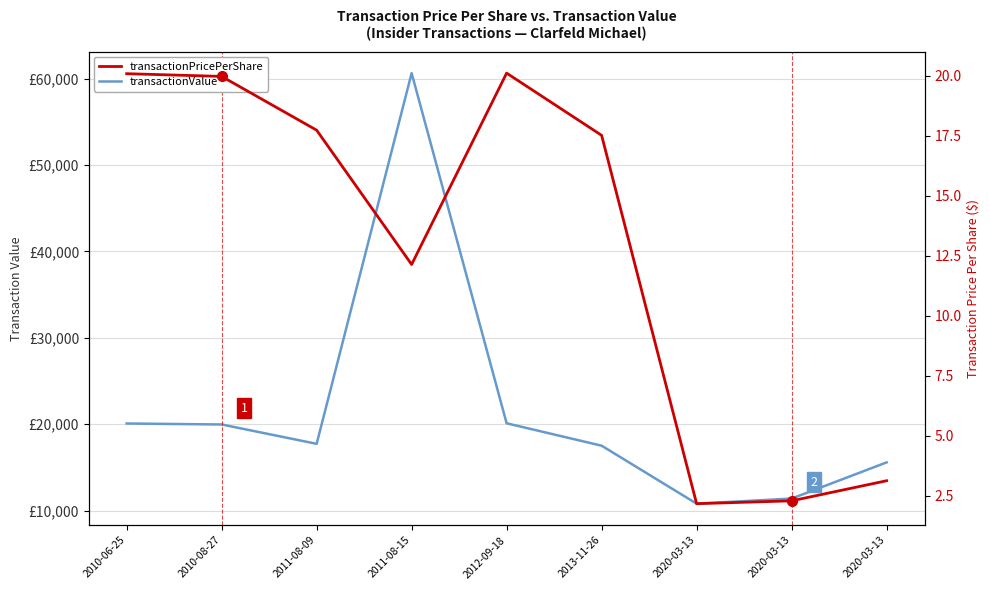

Where does the transactionValue series first go above 17729?

2010-06-25